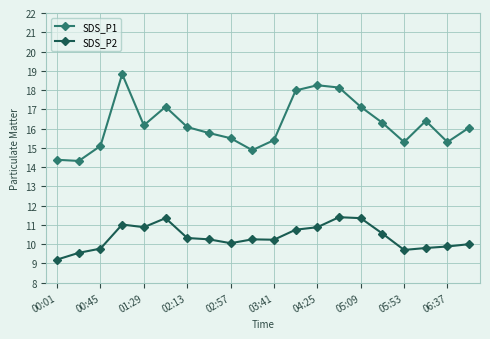

Does the chart display data point markers on the line(s)?

Yes